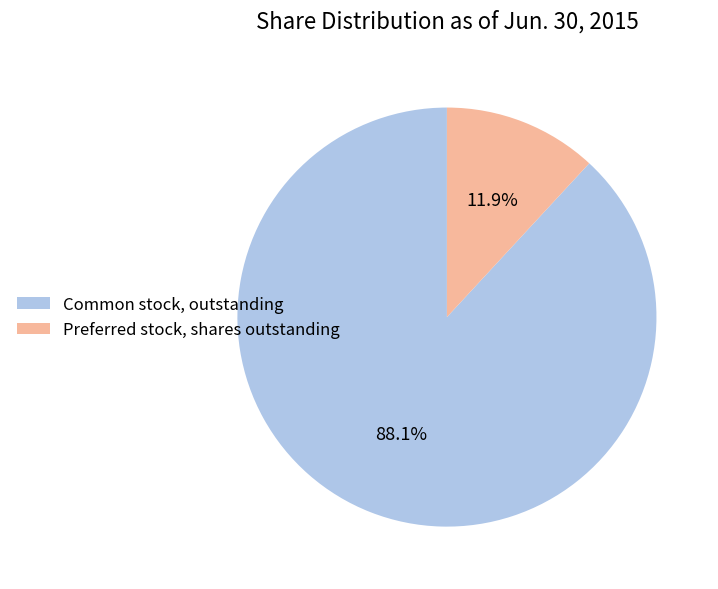

Rank the categories by value from lowest to highest.

Preferred stock, shares outstanding, Common stock, outstanding